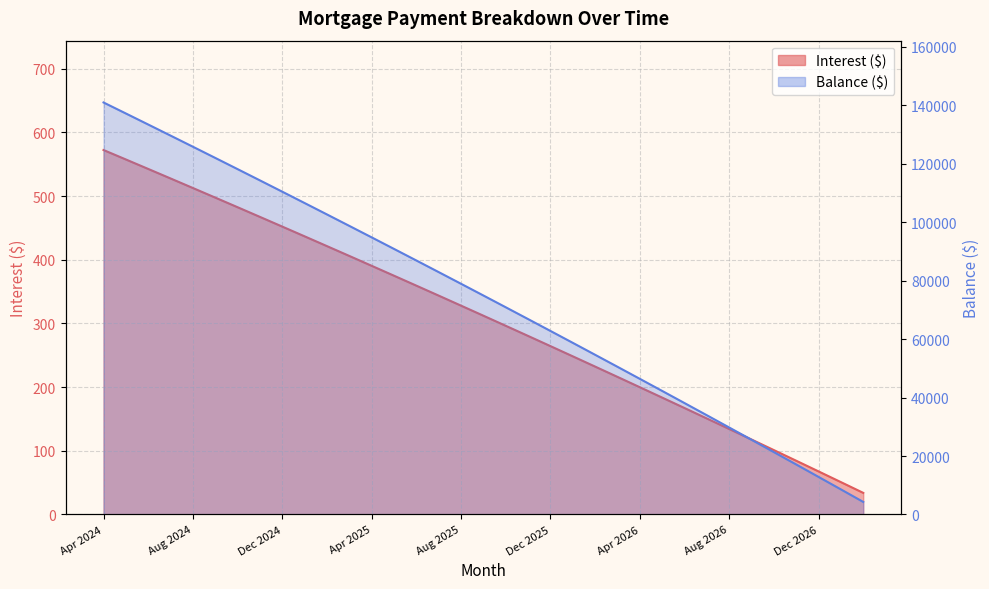

At Sep 2025, list the series in order from largest to smallest.

Balance, Interest